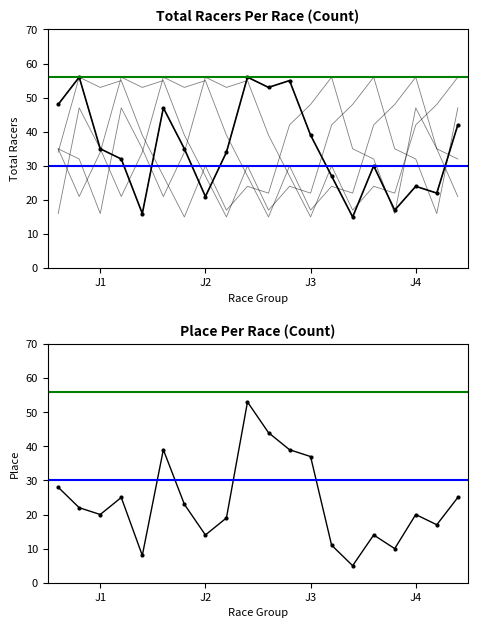

Reading left to right, what are all the values shown in this chart?

Total Racers: 48	56	35	32	16	47	35	21	34	56	53	55	39	27	15	30	17	24	22	42
Place: 28	22	20	25	8	39	23	14	19	53	44	39	37	11	5	14	10	20	17	25